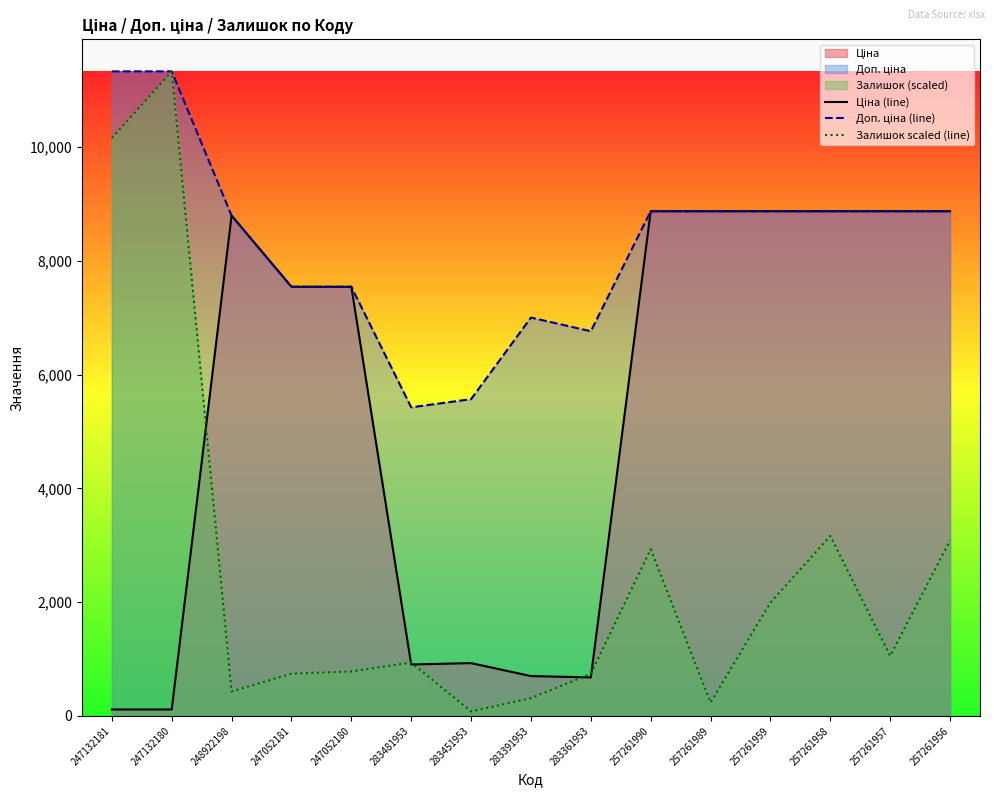

How many data points in Доп. ціна (line) are less than 8874?

7